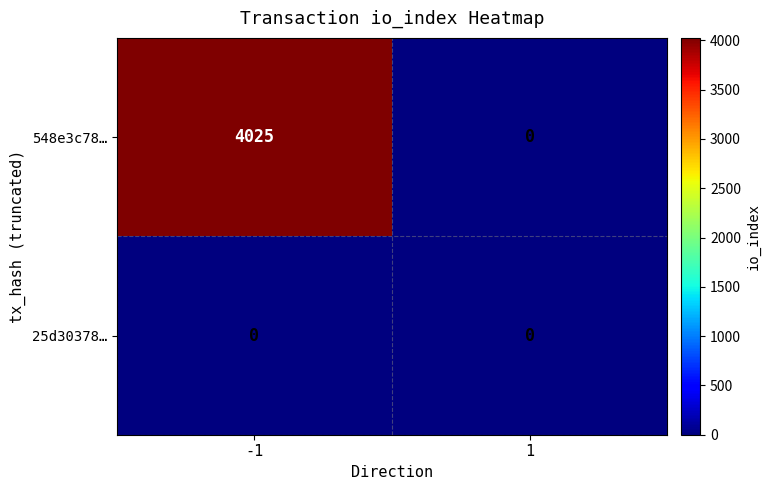

At -1, list the series in order from largest to smallest.

548e3c78…, 25d30378…